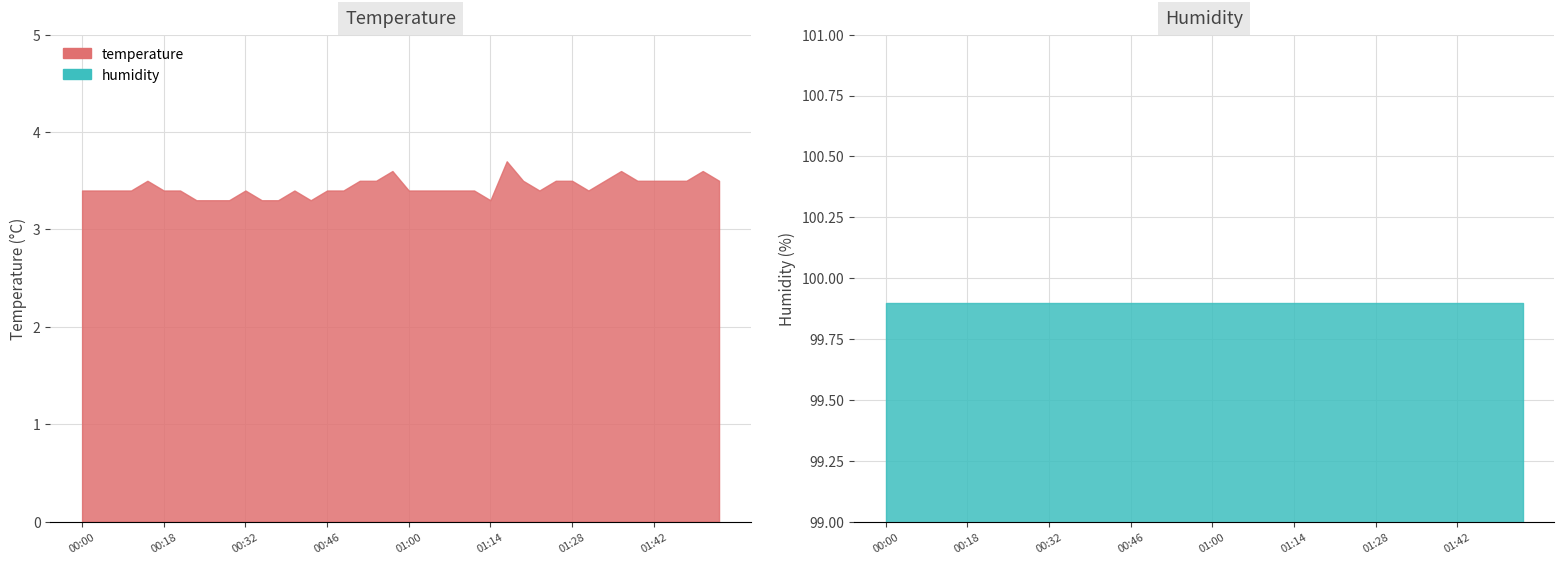

List the labels in order of temperature value, smallest first.

00:23, 00:26, 00:29, 00:35, 00:37, 00:43, 01:14, 00:00, 00:03, 00:06, 00:12, 00:18, 00:21, 00:32, 00:40, 00:46, 00:49, 01:00, 01:03, 01:05, 01:08, 01:11, 01:22, 01:30, 00:15, 00:51, 00:54, 01:19, 01:25, 01:28, 01:33, 01:39, 01:42, 01:44, 01:47, 01:53, 00:57, 01:36, 01:50, 01:17